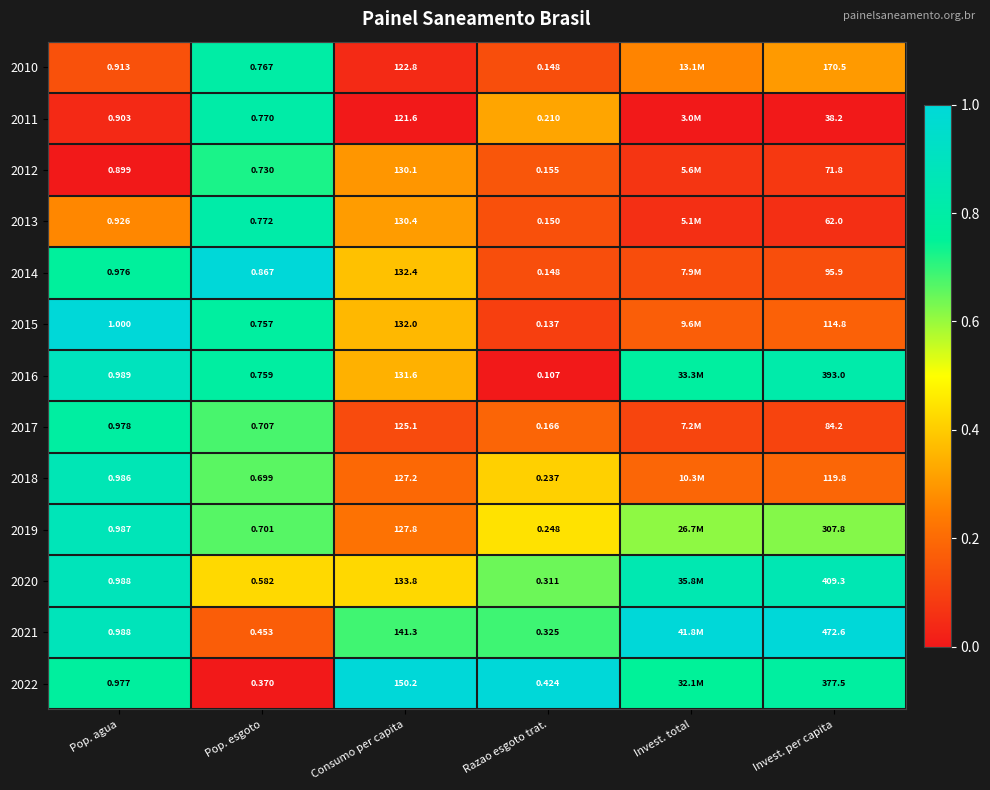

What is the total value across all series at Consumo per capita?

1706.3